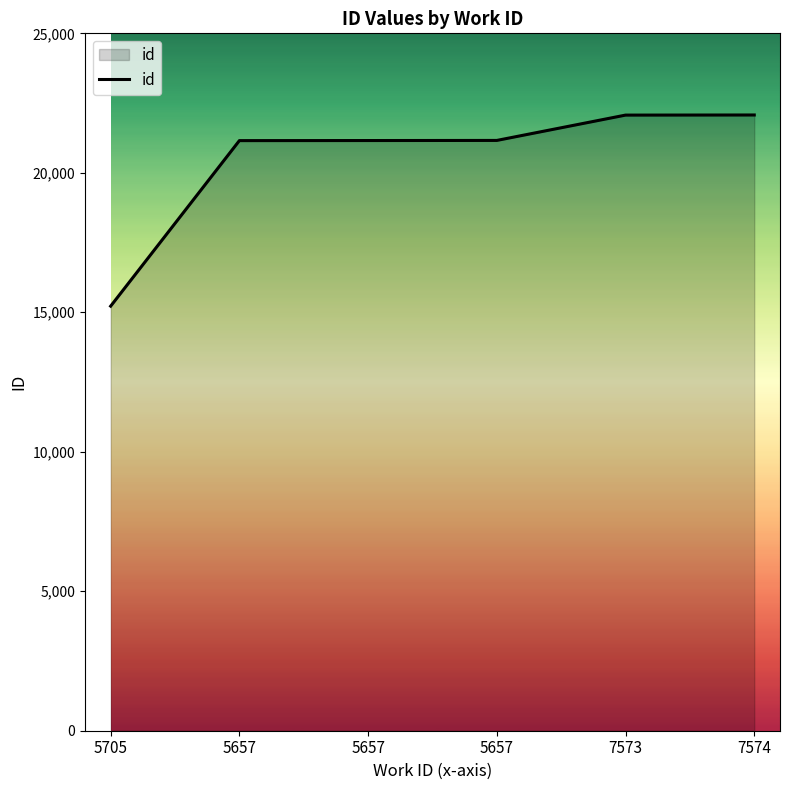

Is this an area chart (filled region under the line)?

Yes